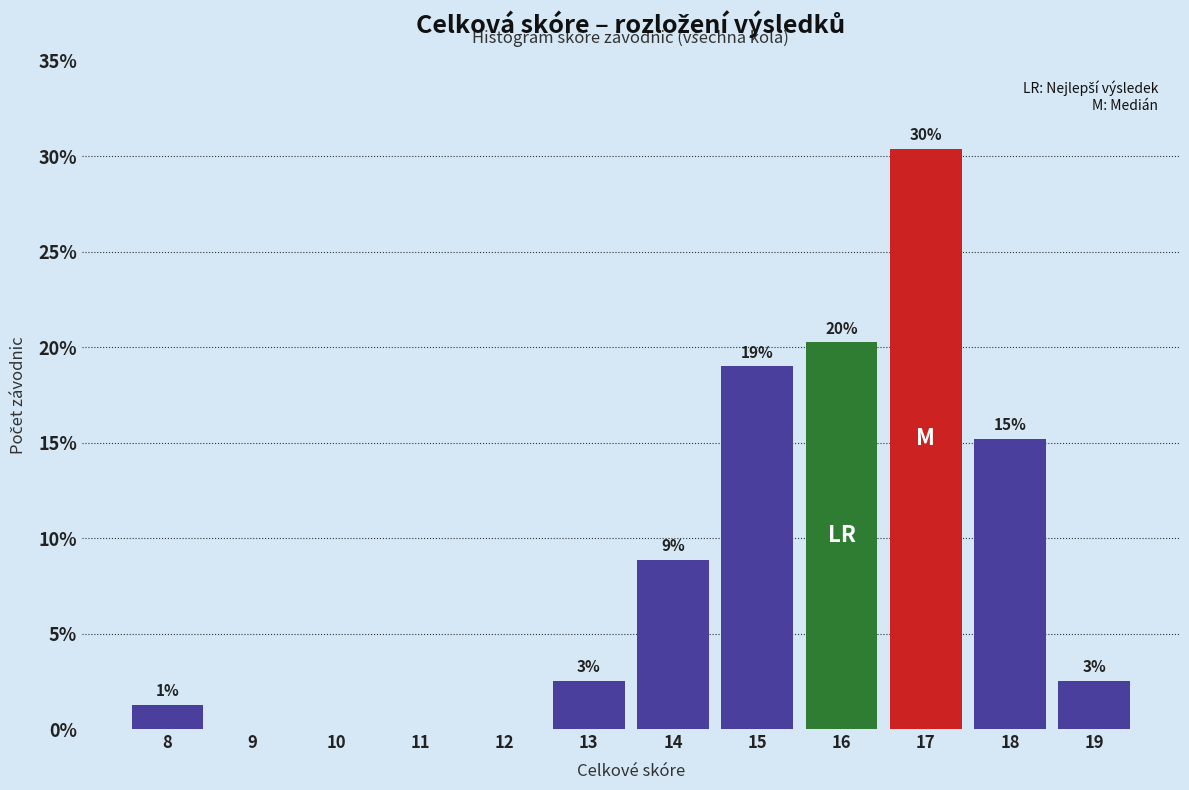

Are the bars horizontal?

No